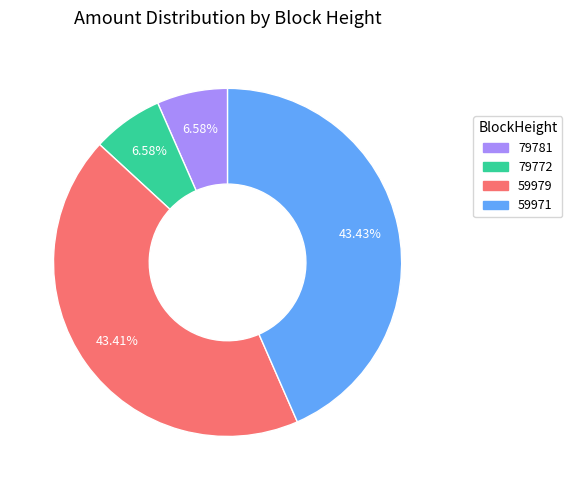

To the nearest percent, what is the difference between the 79781 and 59979 slice percentages?

37%